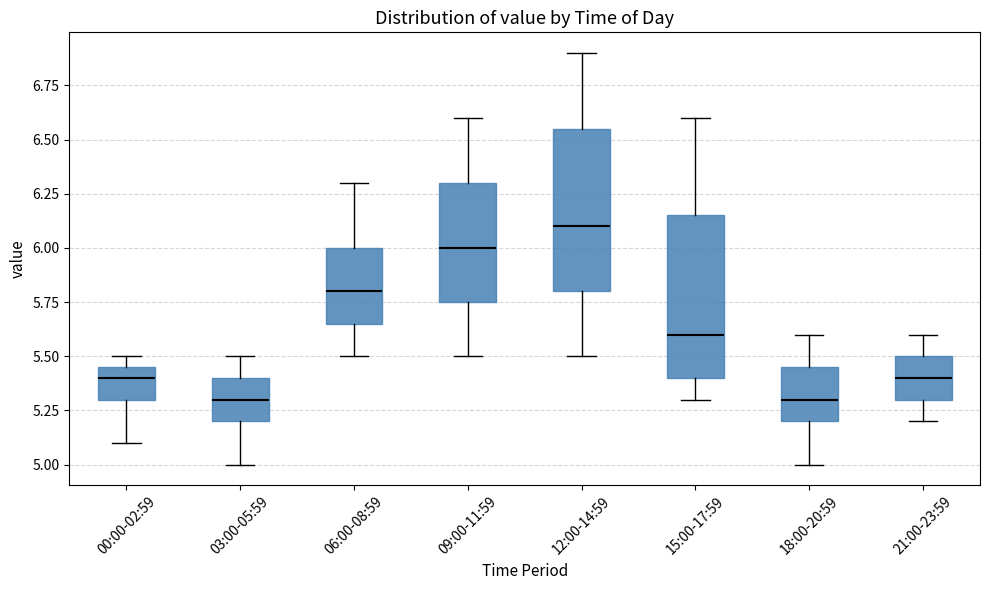

Where does the upper whisker of the box for 06:00-08:59 end on the y-axis? The values are not printed on the chart, so give them approximately, as read against the axis.

6.30